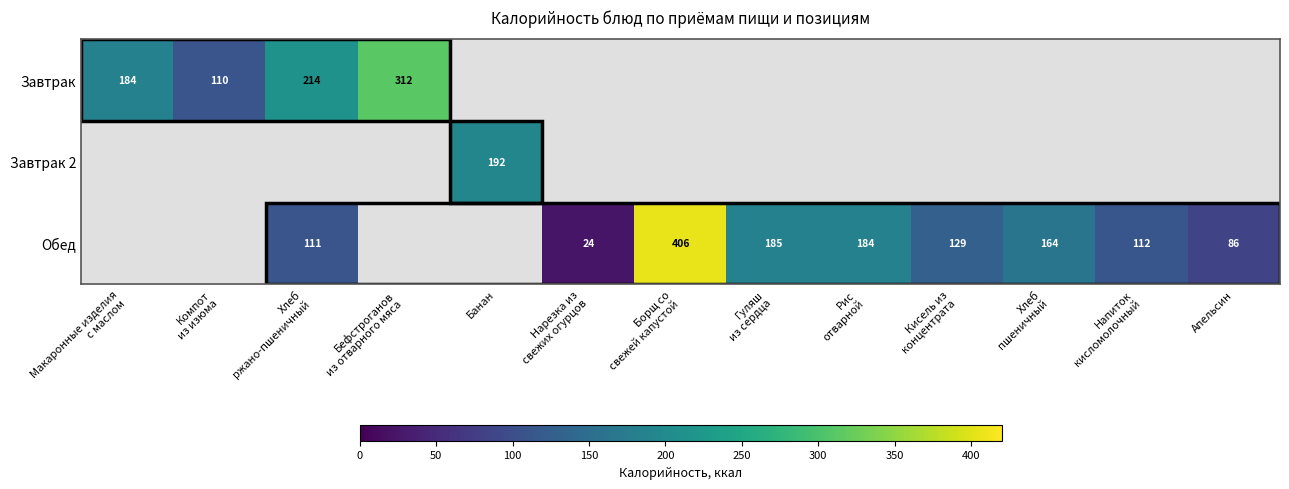

The Завтрак 2 series shows 192 at Банан. True or false?

True